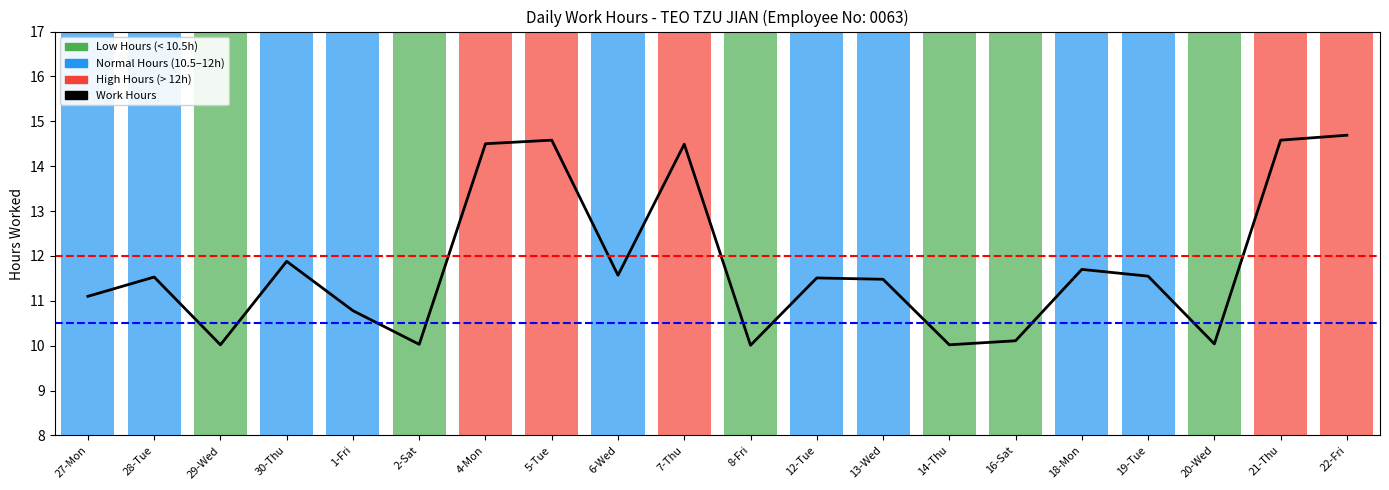

Where is the data nearest to the value 12?

30-Thu